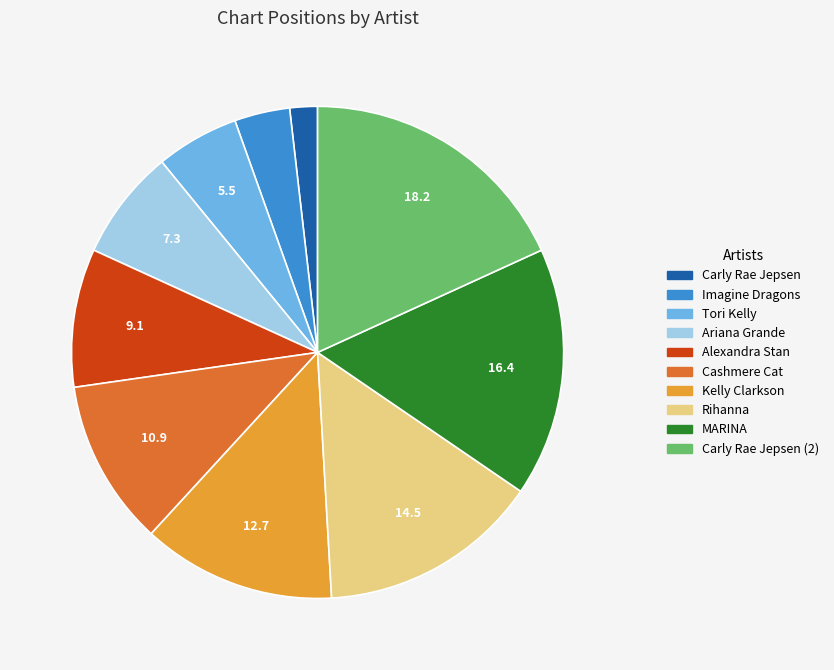

Is there any slice that represents more than half of the pie?

No